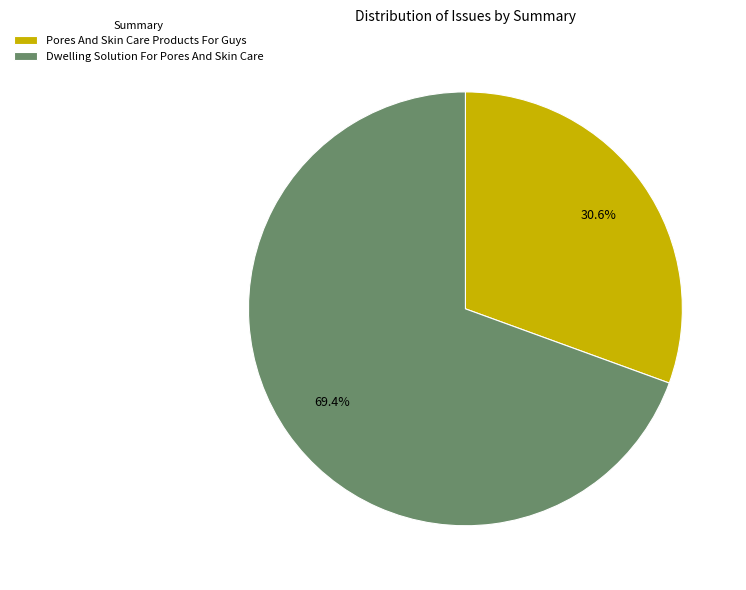

Is there any slice that represents more than half of the pie?

Yes